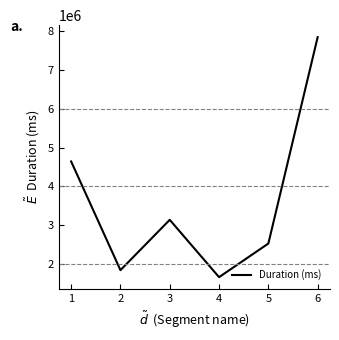

At which category does the chart reach its minimum across all series?

4